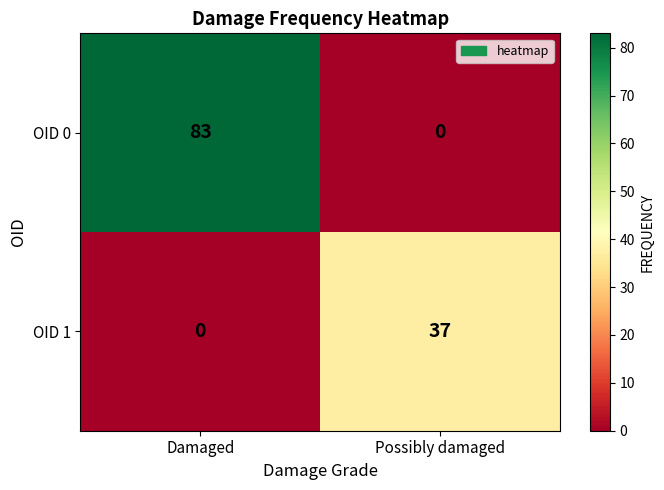

Where is OID 0 nearest to the value 41?

Possibly damaged